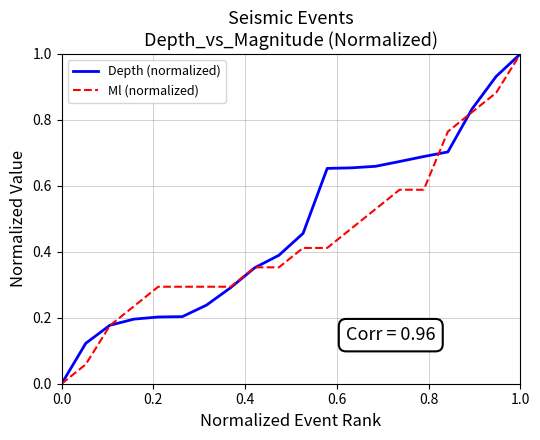

What is the maximum value shown in the chart?

1.0